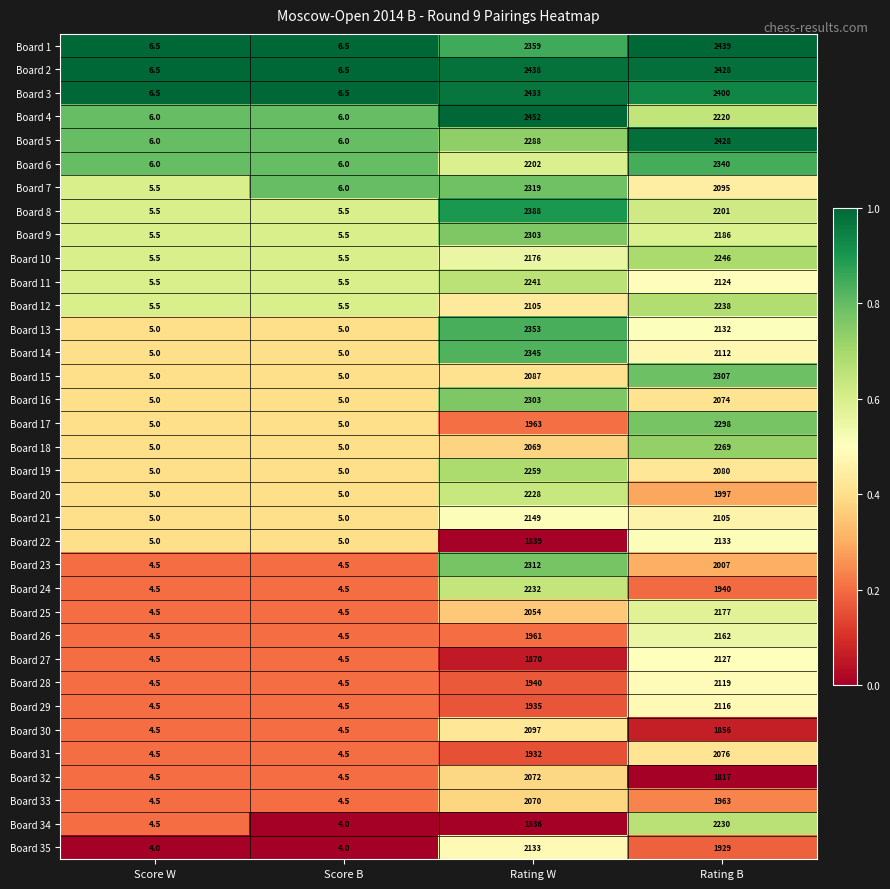

Which series has the largest total across all categories?

Board 2